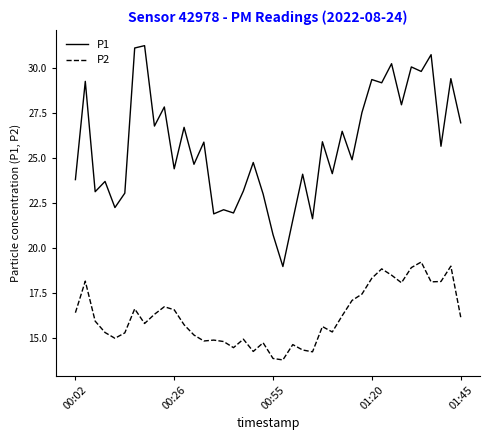

Which series has the largest range (max minus min)?

P1